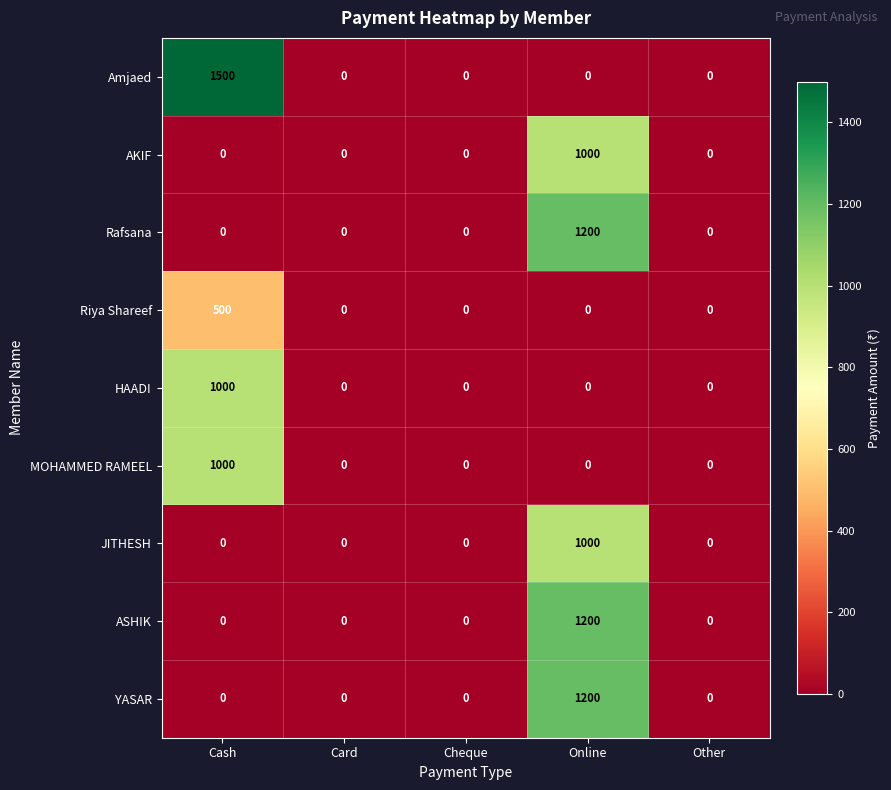

What is the maximum value shown in the chart?

1500